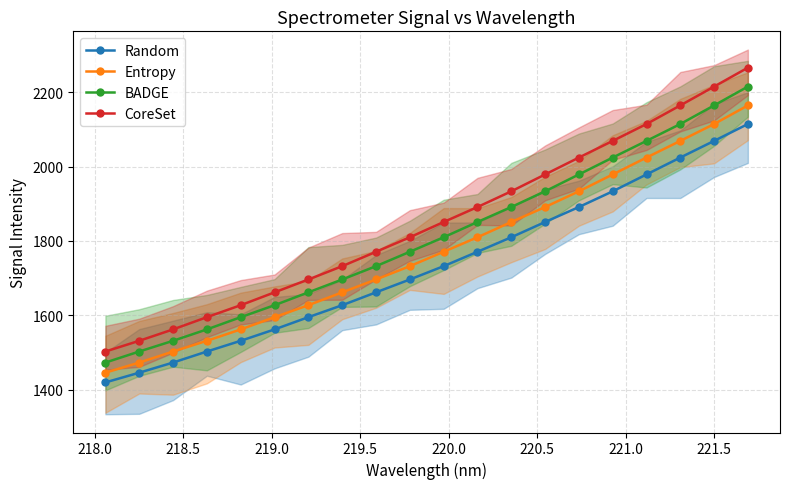

True or false: CoreSet has more than 1 points higher than both neighbors.

False